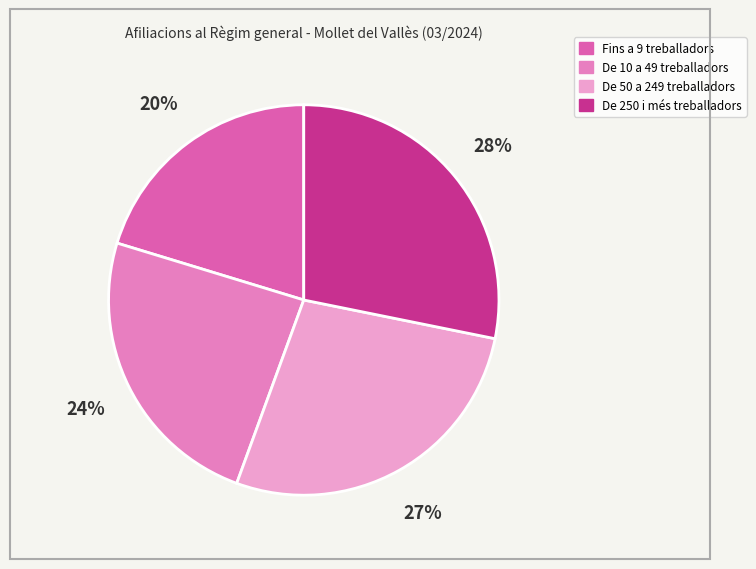

Which has a higher value, De 50 a 249 treballadors or De 10 a 49 treballadors?

De 50 a 249 treballadors